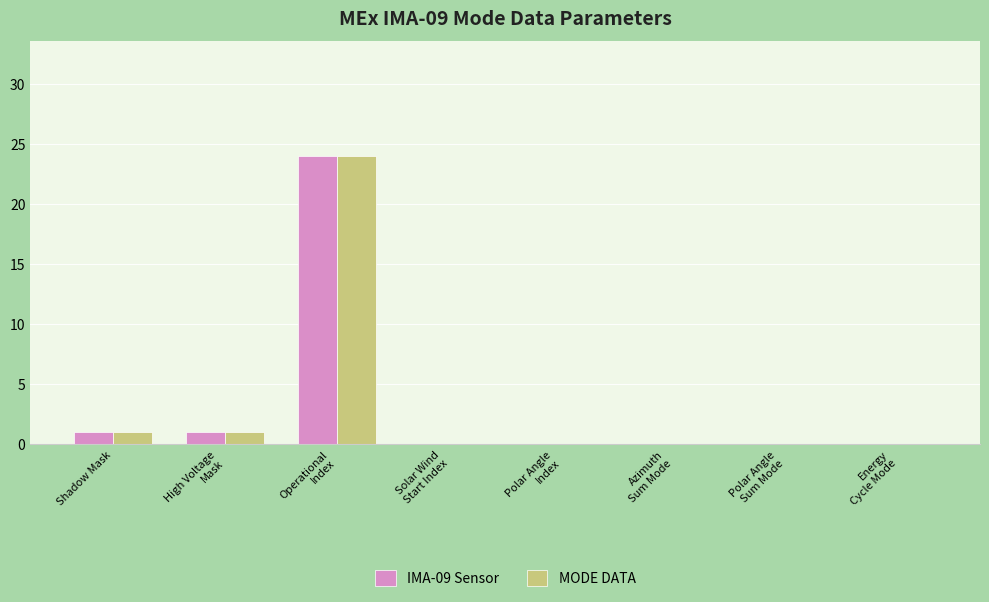

The value of MODE DATA at Shadow Mask is 1. True or false?

True